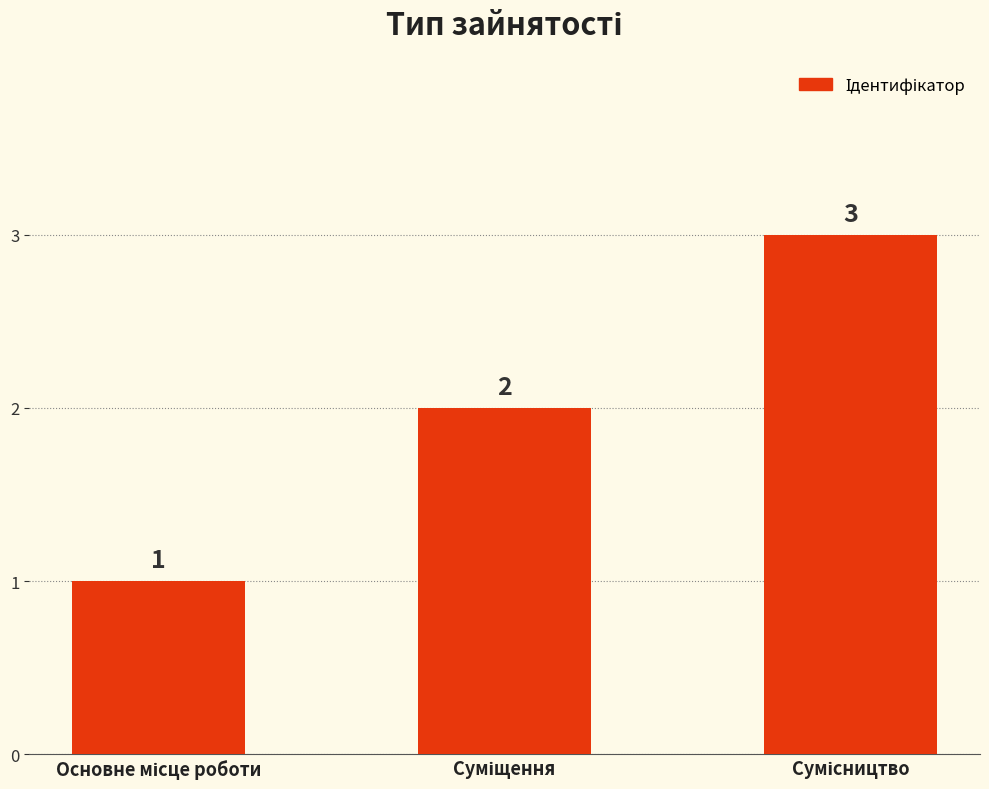

What is the maximum value shown in the chart?

3